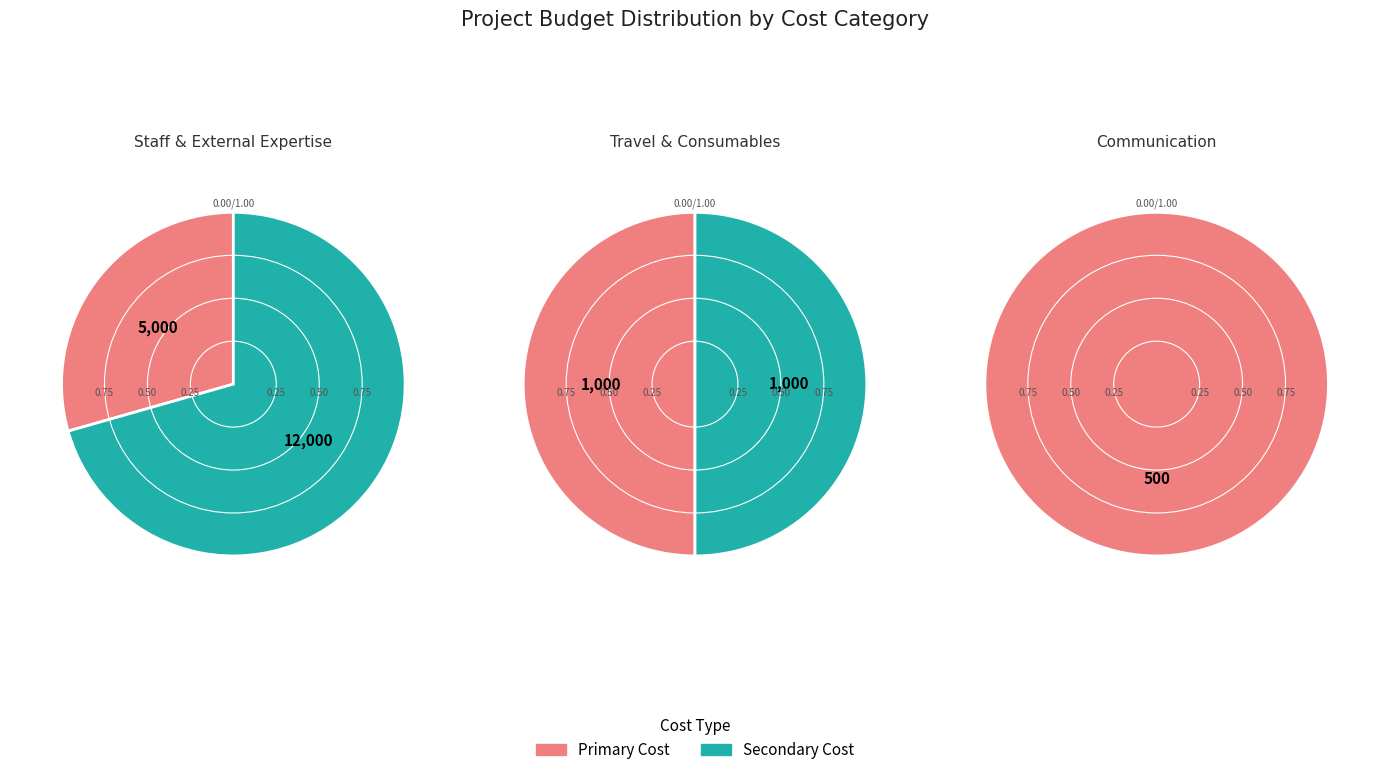

Is there any slice that represents more than half of the pie?

Yes